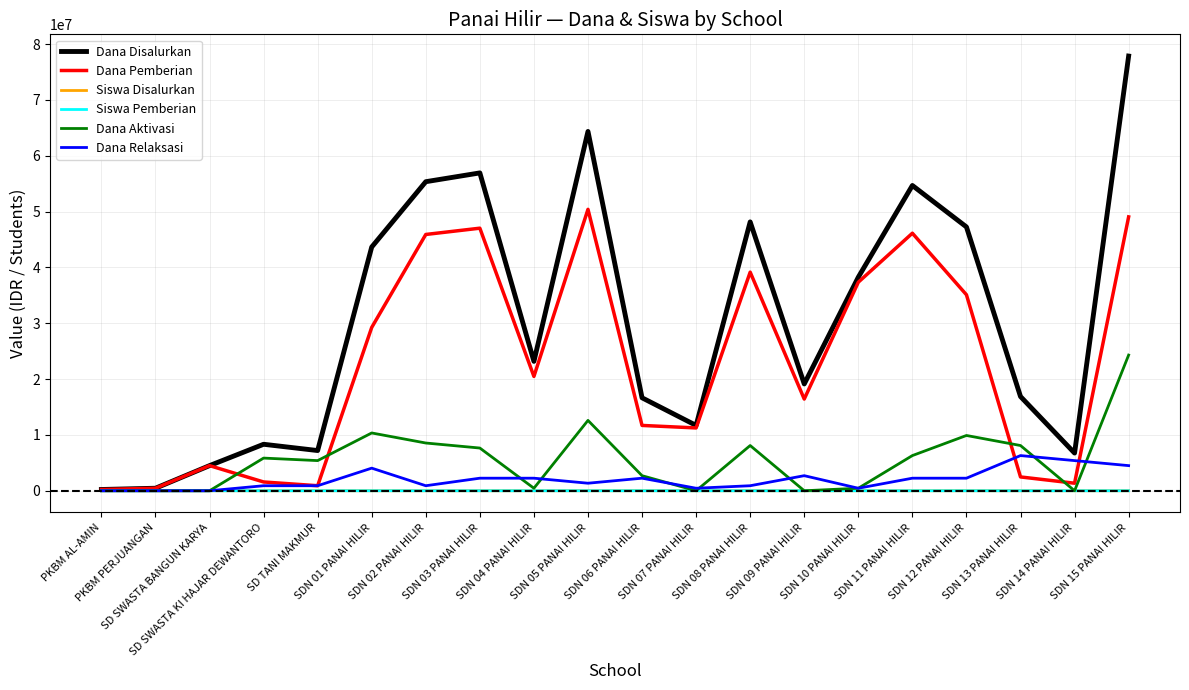

Which series has the largest range (max minus min)?

Dana Disalurkan